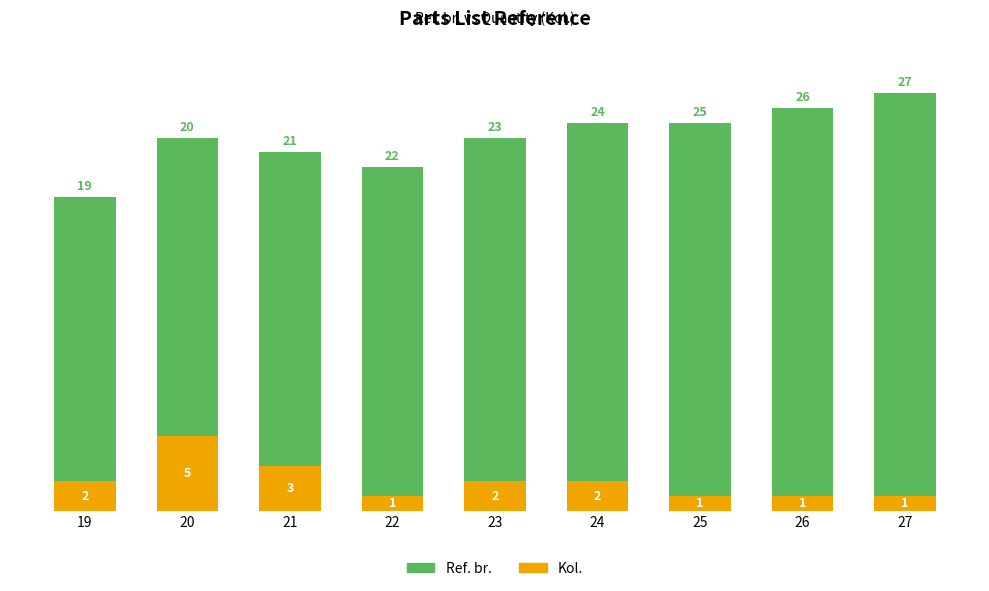

Reading left to right, transcribe the values for Kol..

19=2	20=5	21=3	22=1	23=2	24=2	25=1	26=1	27=1